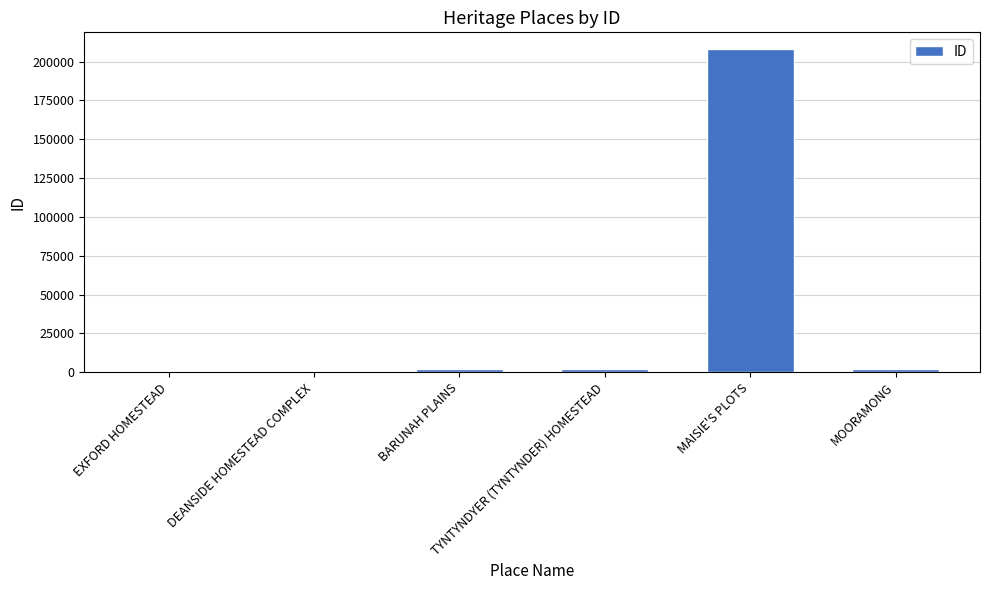

What is the maximum value shown in the chart?

208374